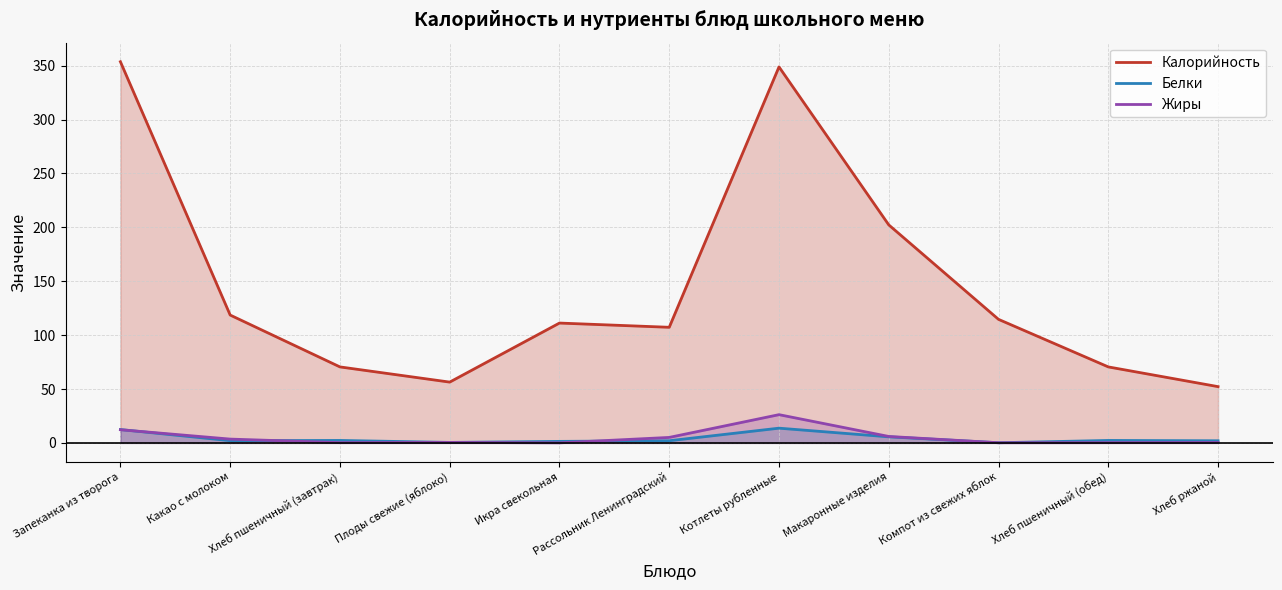

Which series has the widest spread of values?

Калорийность